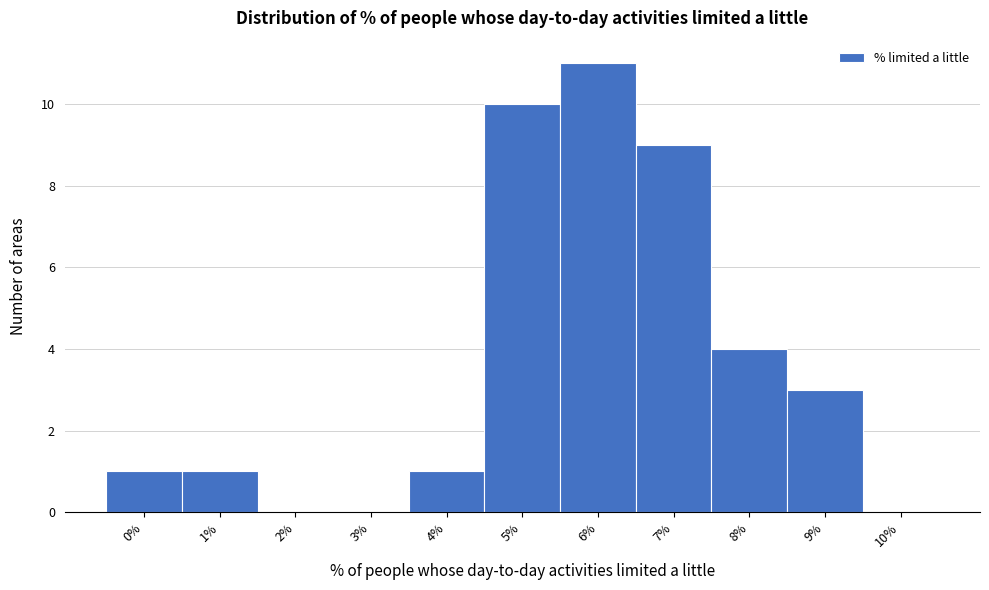

Reading left to right, list all the values displayed in this chart.

0%=1	1%=1	2%=0	3%=0	4%=1	5%=10	6%=11	7%=9	8%=4	9%=3	10%=0